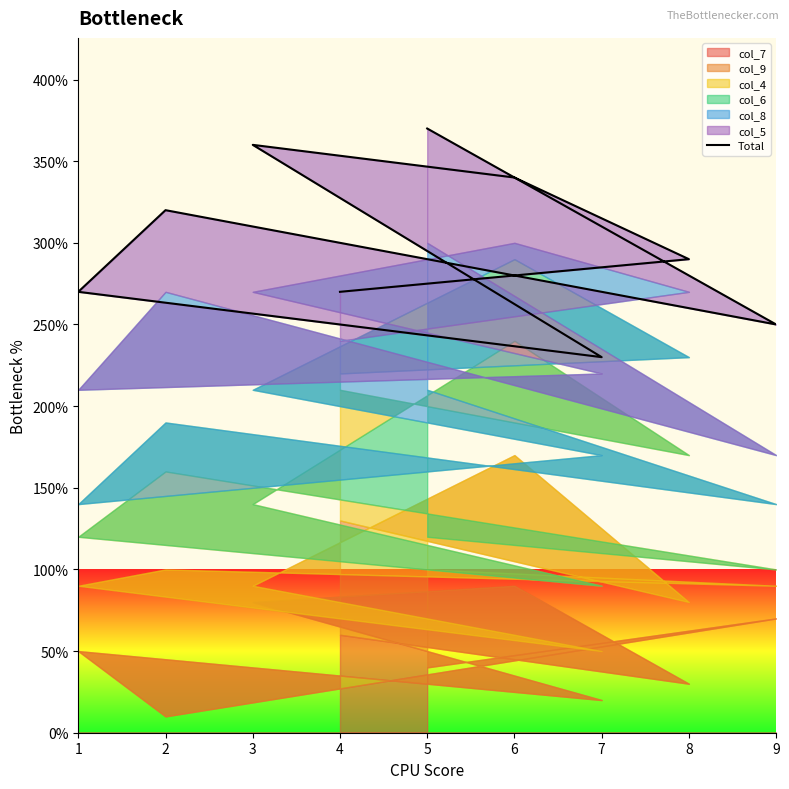

Approximately how many times larger is the value at 8 compared to 6?

0.9